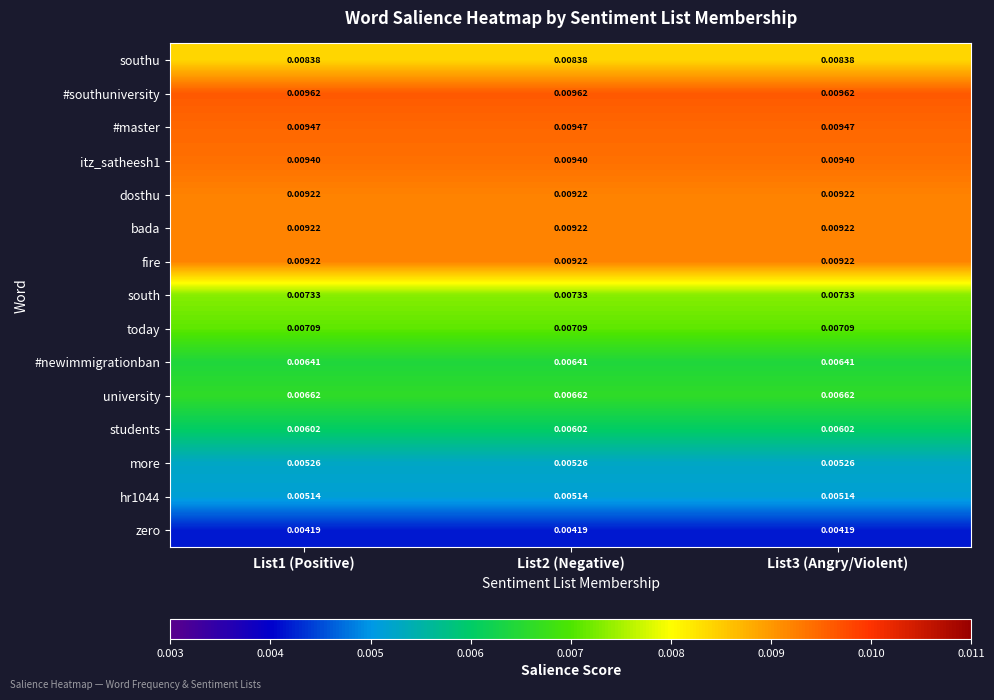

Is the value of students at List1 (Positive) greater than the value of today at List3 (Angry/Violent)?

No